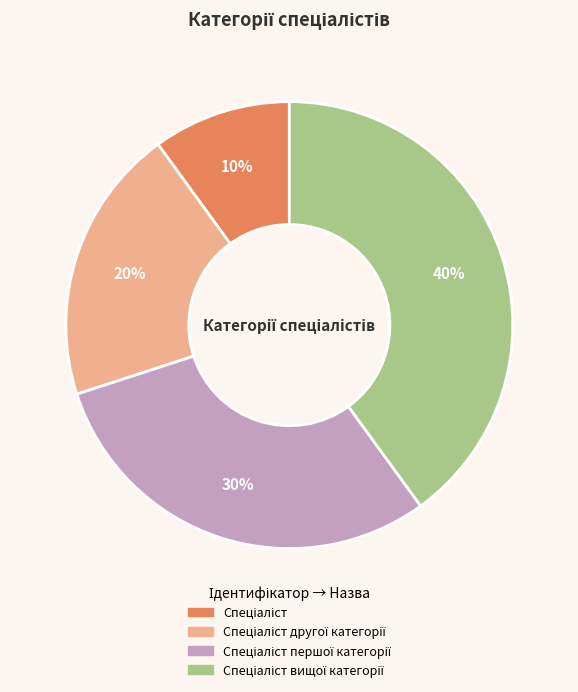

Is there a majority slice in this chart?

No